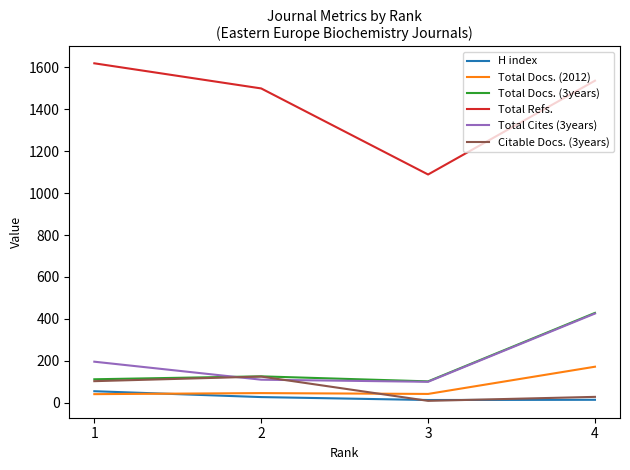

True or false: Total Docs. (2012) and Total Cites (3years) cross at least once.

False